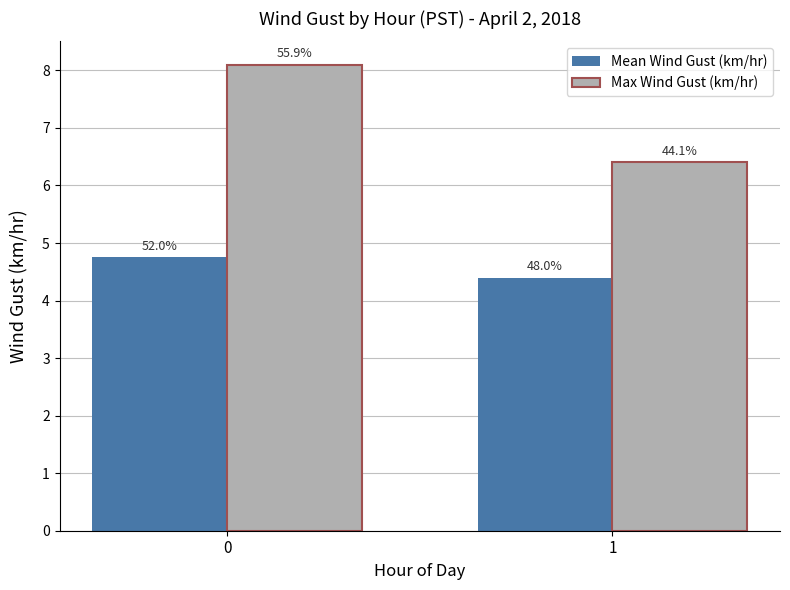

What is the difference between the maximum and minimum values in the Max Wind Gust (km/hr) series?

1.7